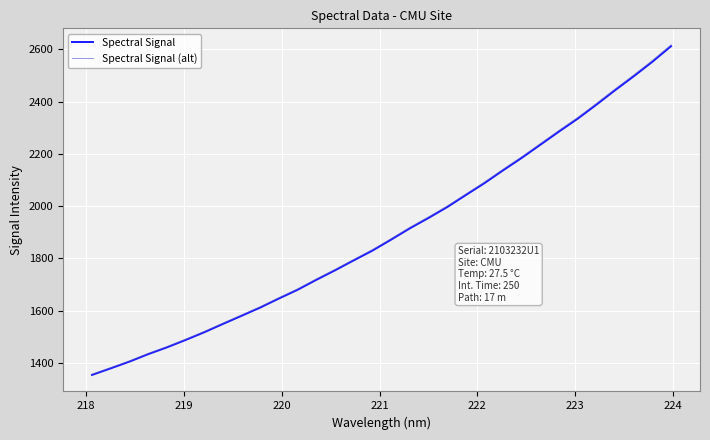

What is the highest value of the Spectral Signal (alt) series?

2617.1